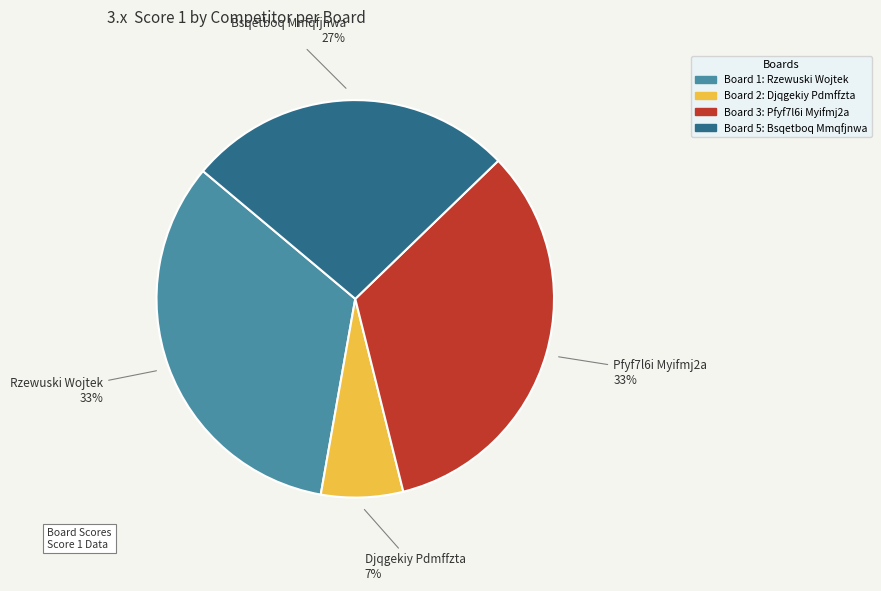

To the nearest percent, what is the average slice percentage?

25%